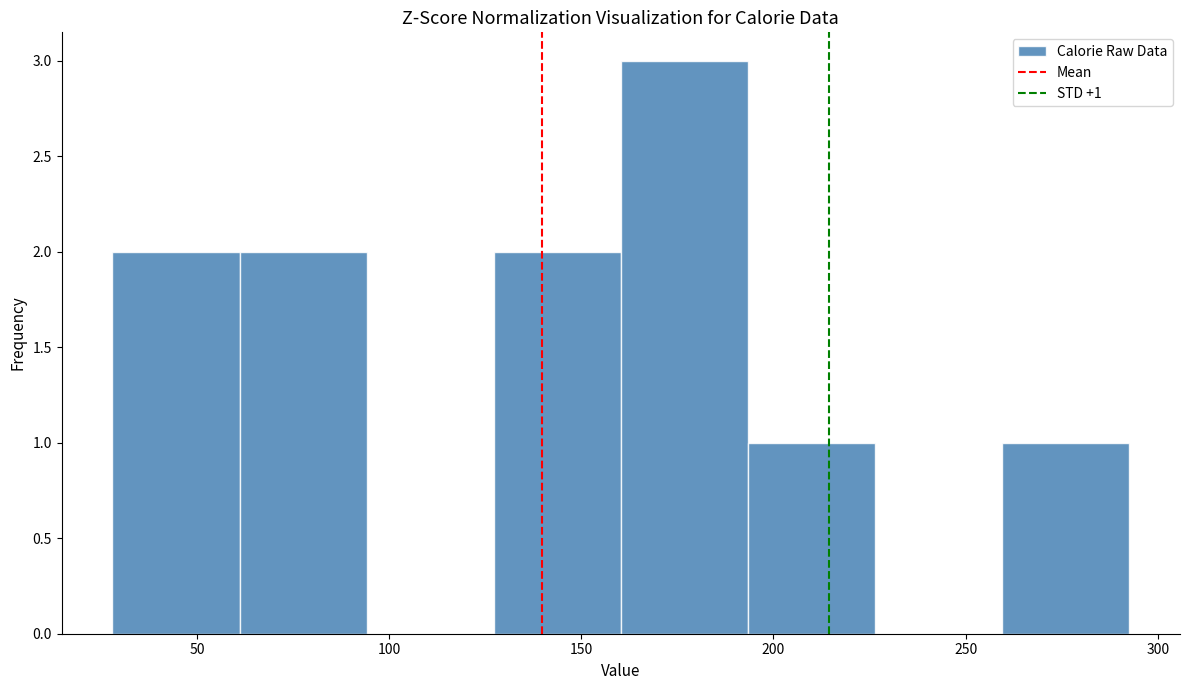

Over which range of the x-axis is the bar tallest?

160 to 195